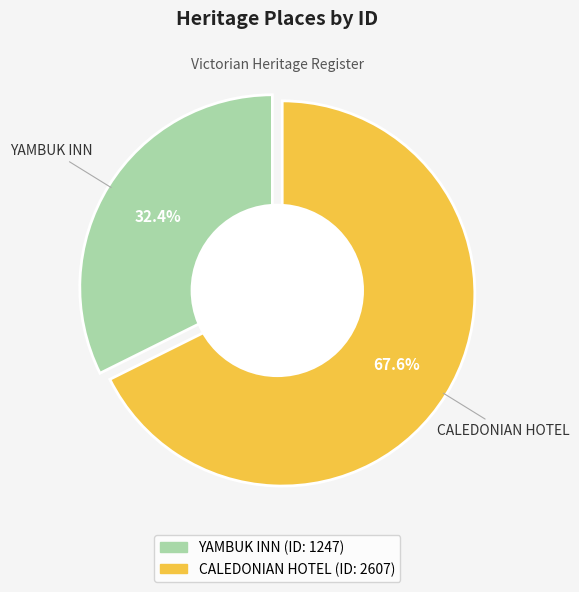

Count the number of slices in the pie.

2